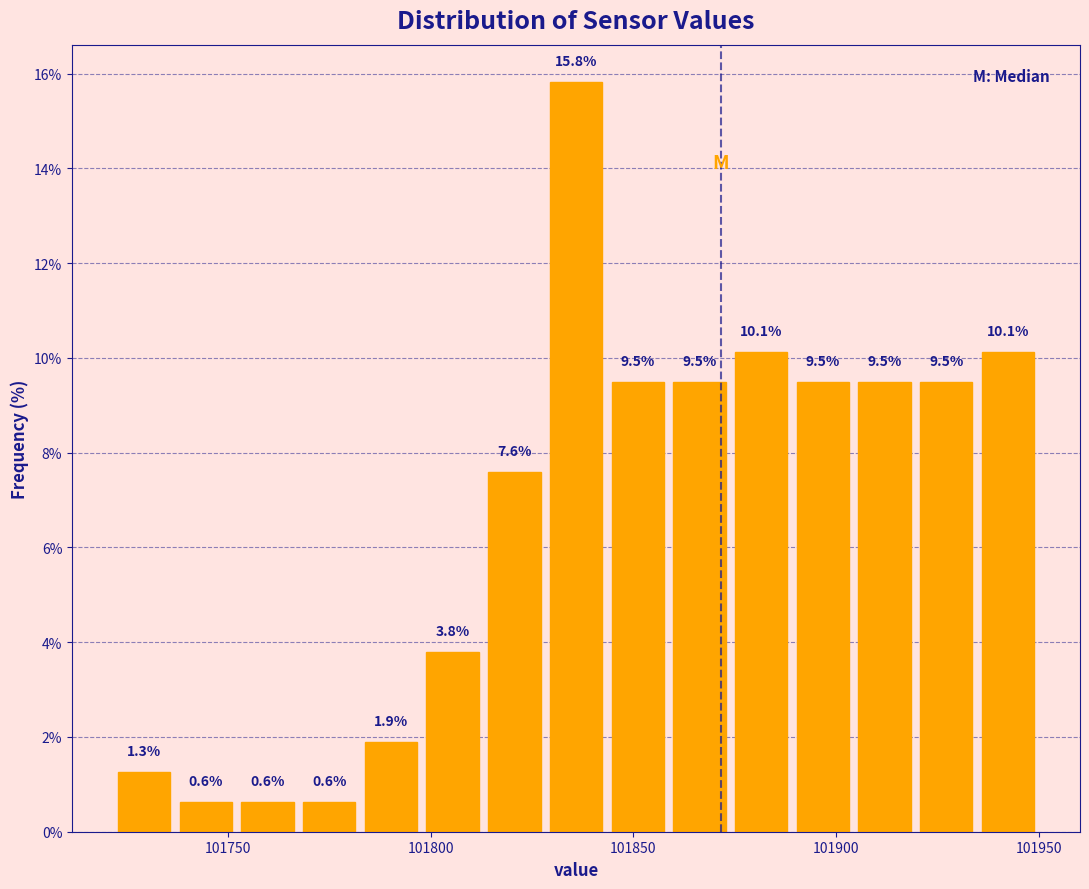

Read against the x-axis, roughly where is the centre of the tallest bar?

101835